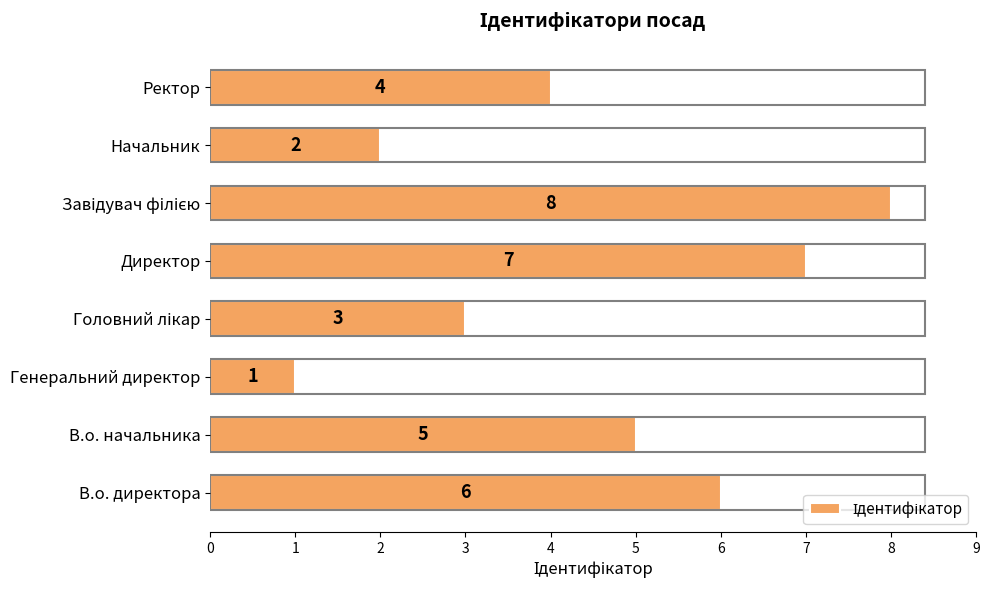

How many distinct data groups are displayed?

1